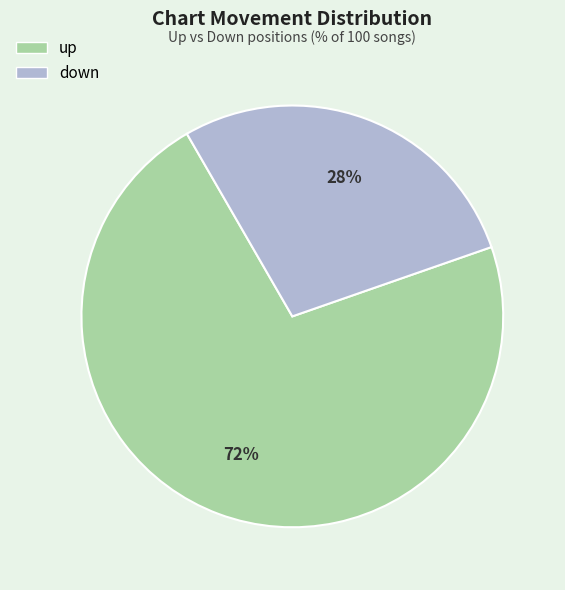

How many segments does this pie chart have?

2